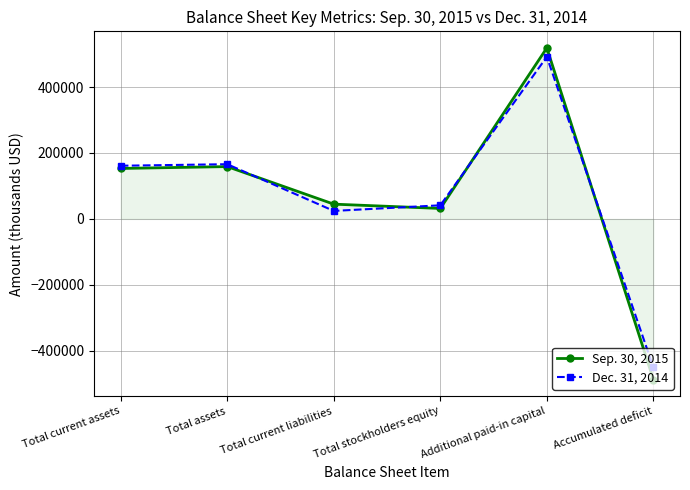

Reading right to left, list all the values displayed in this chart.

Sep. 30, 2015: -486976	518647	31799	44851	158734	153090
Dec. 31, 2014: -450427	491694	41352	24331	165977	161321